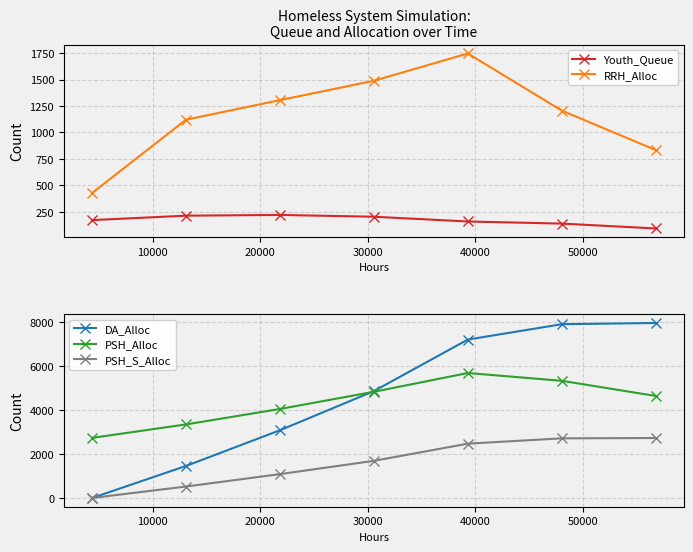

True or false: RRH_Alloc has more than 2 points higher than both neighbors.

False